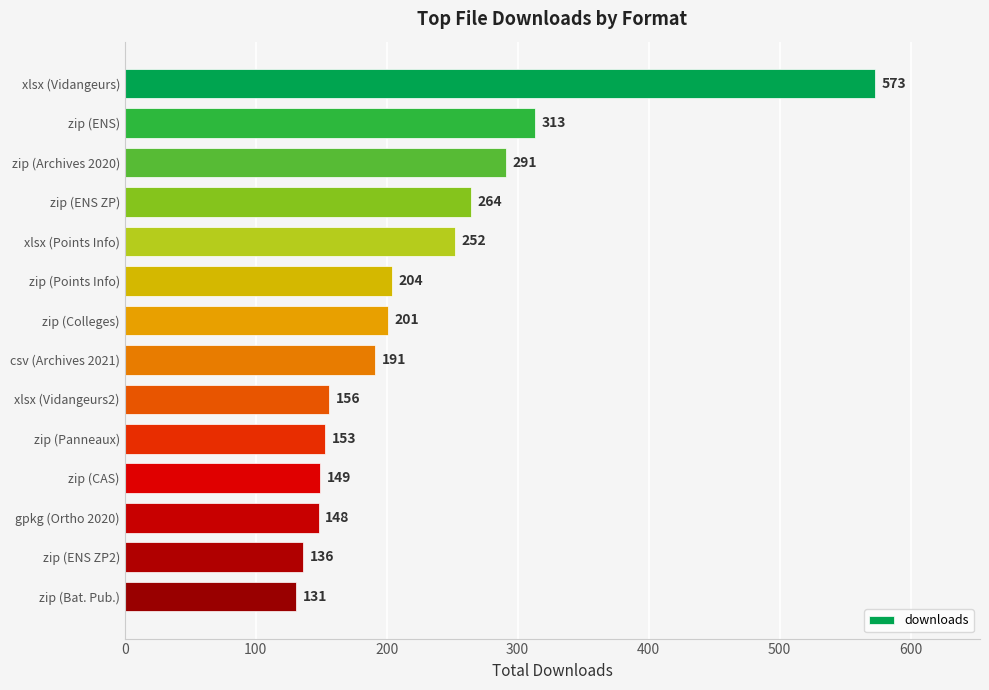

What is the label of the 4th bar from the bottom?

zip (CAS)